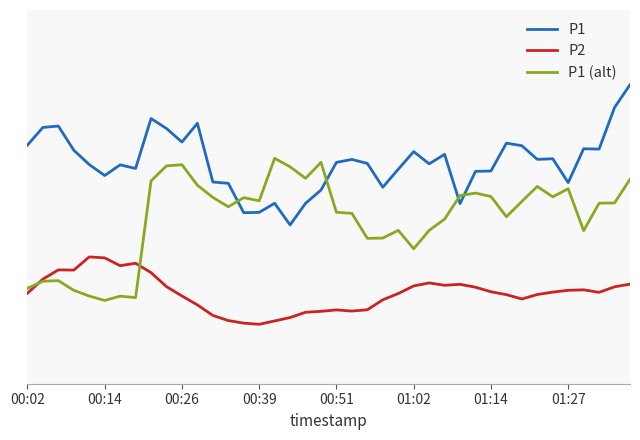

Does the chart have visible grid lines?

No